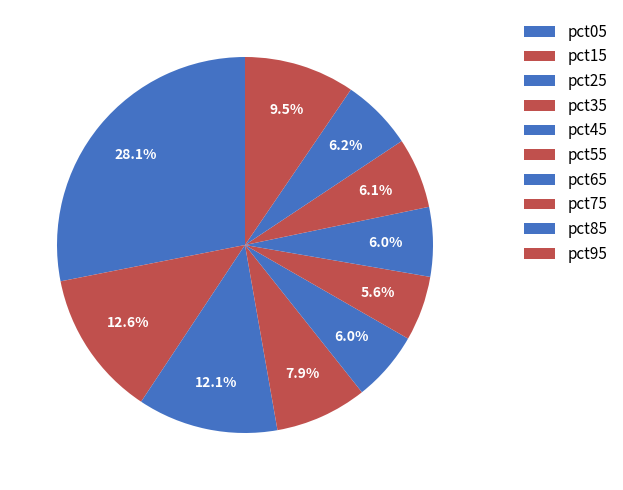

What percentage do pct95 and pct85 together represent?

15.7%